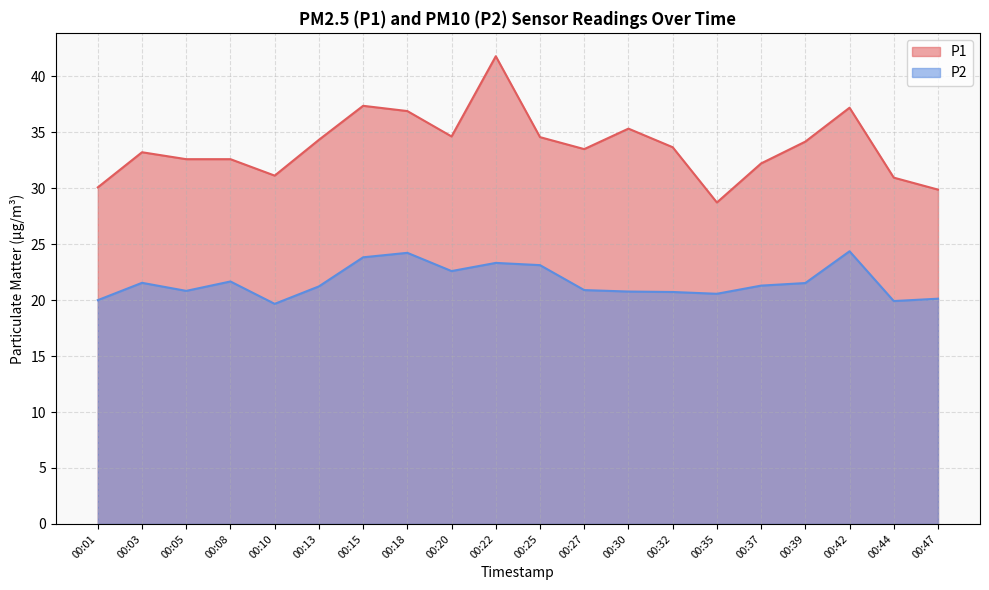

Which category has the highest value across all series?

00:22